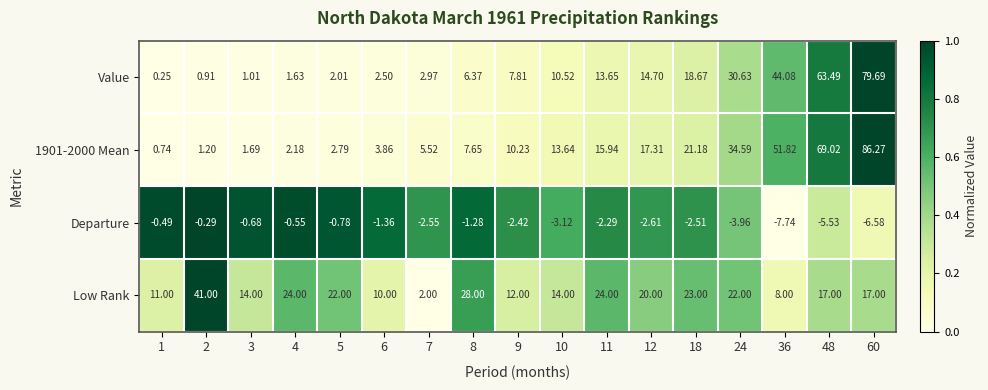

Which series changed the most between 10 and 12?

Low Rank